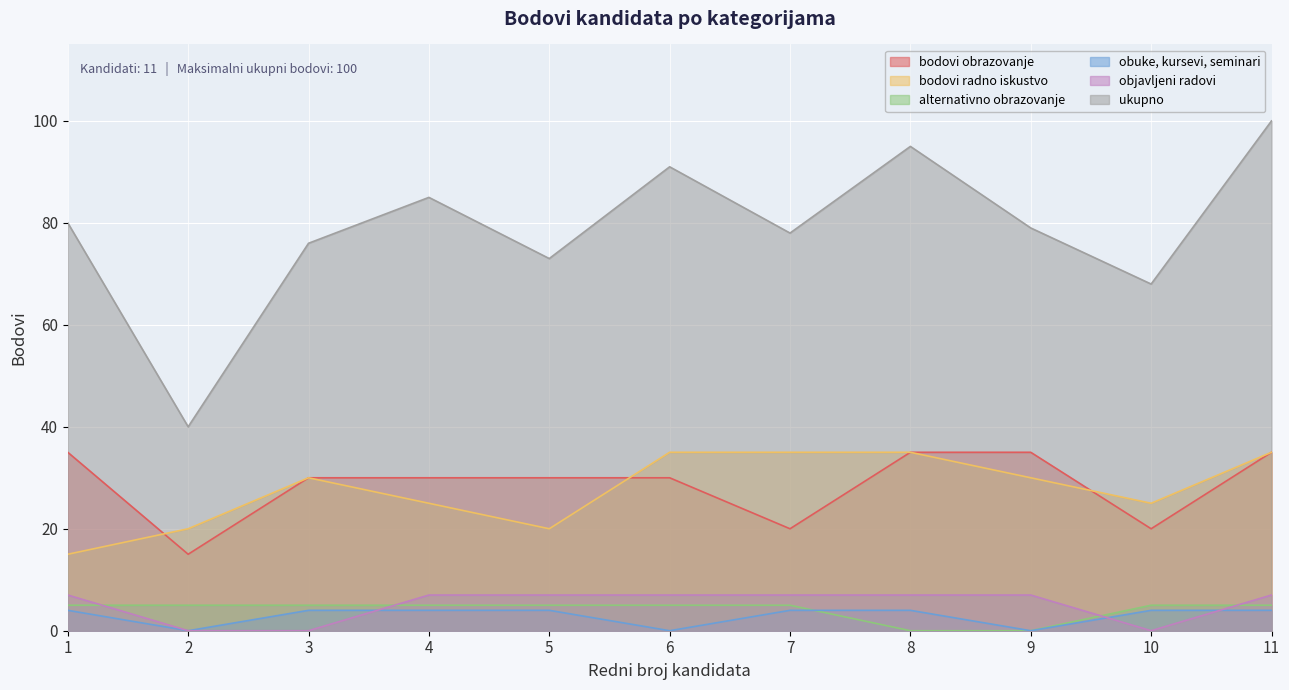

What is the difference between the second highest and minimum values in the objavljeni radovi series?

7